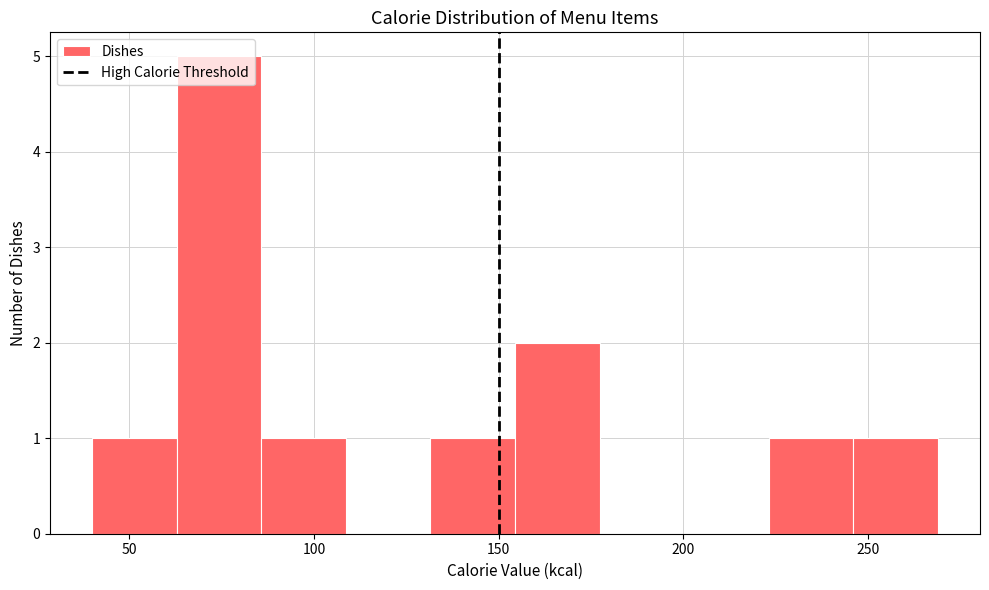

What is the height of the bar covering 130 to 155 on the x-axis? Neither the bar edges nor the heights are printed on the chart, so give them approximately, as read against the axes.

1